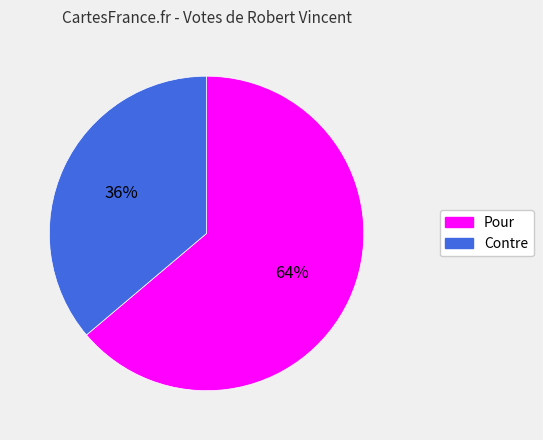

Rank the categories by value from lowest to highest.

Contre, Pour